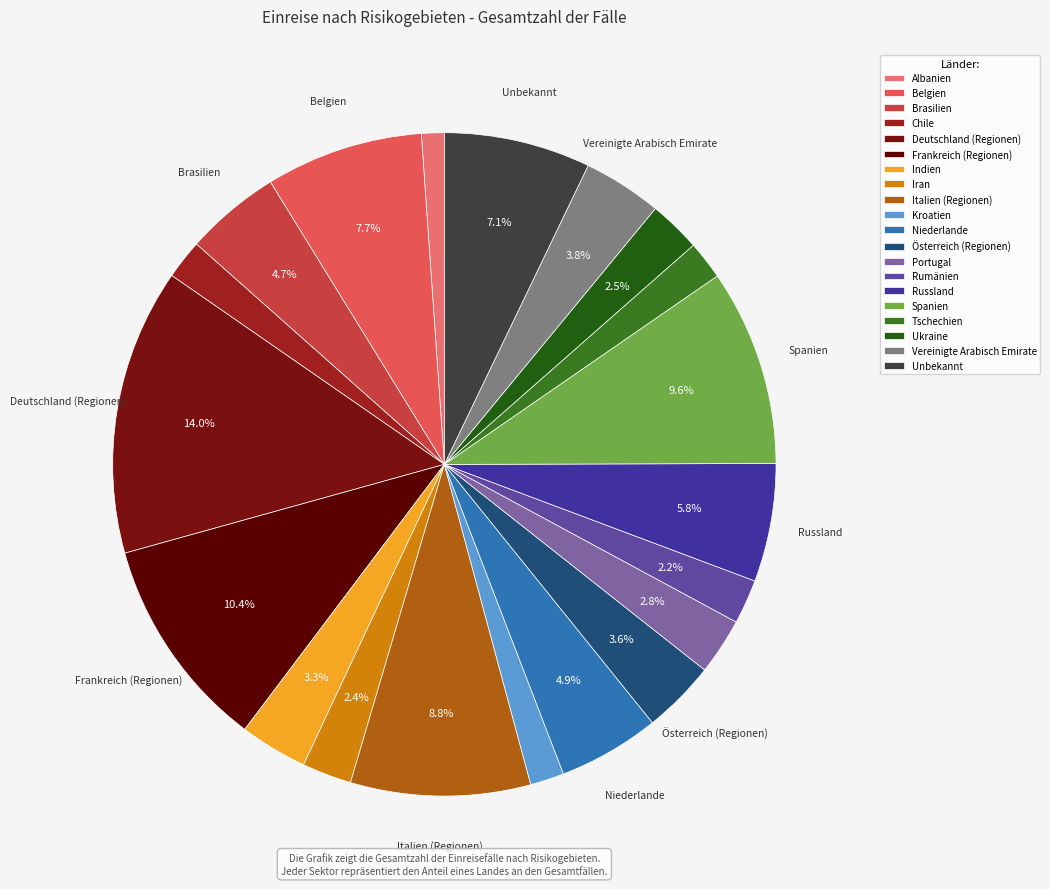

What percentage is the Frankreich (Regionen) slice, to the nearest percent?

10%